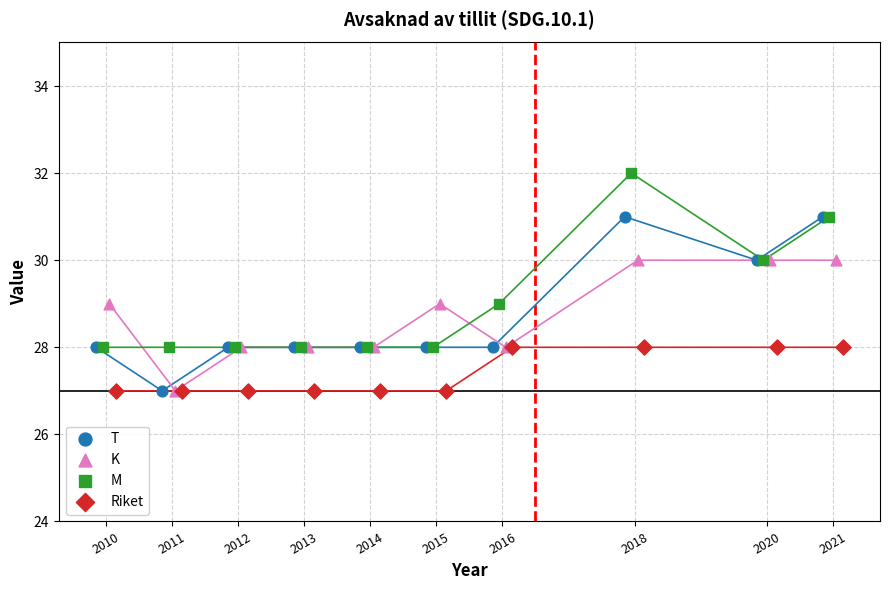

Which series reaches the maximum Y coordinate?

M